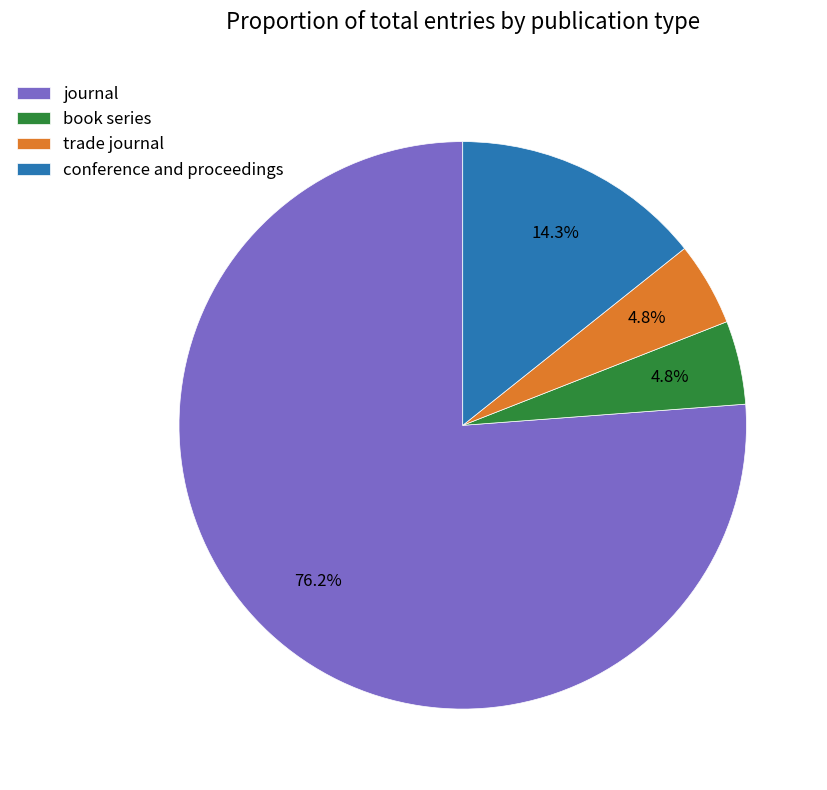

Combined, do trade journal and journal account for over 50%?

Yes